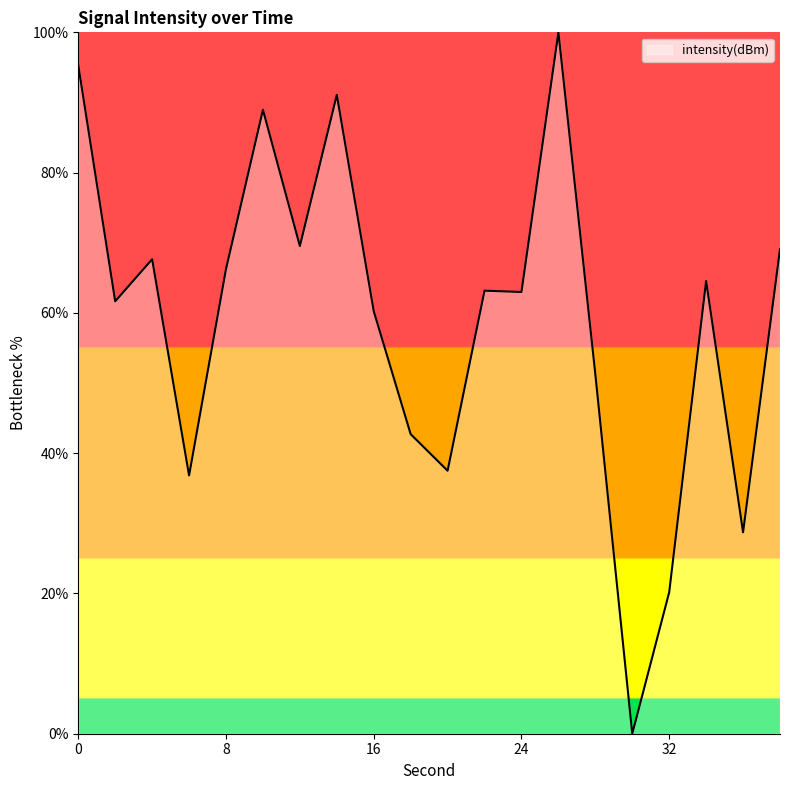

What is the greatest value displayed?

100.0